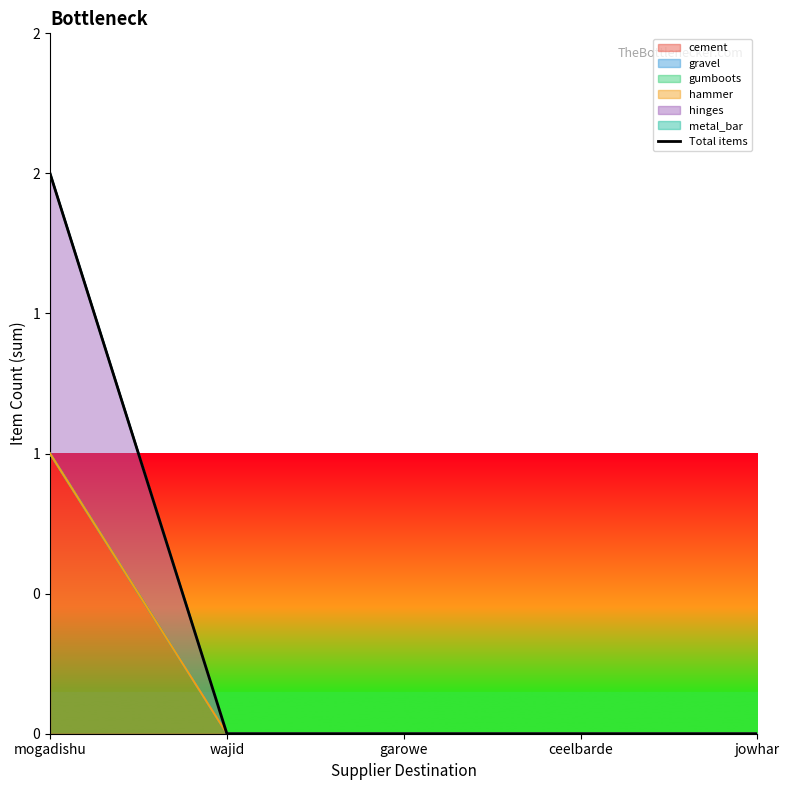

The value at mogadishu is 3. True or false?

False